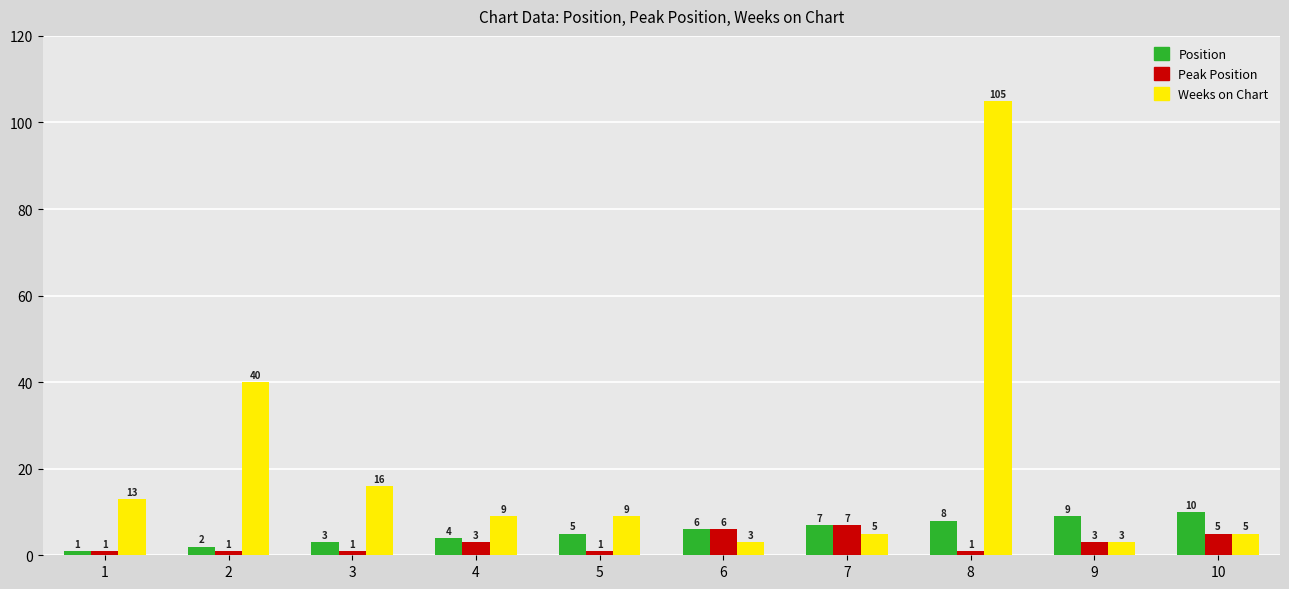

At 5, list the series in order from largest to smallest.

Weeks on Chart, Position, Peak Position